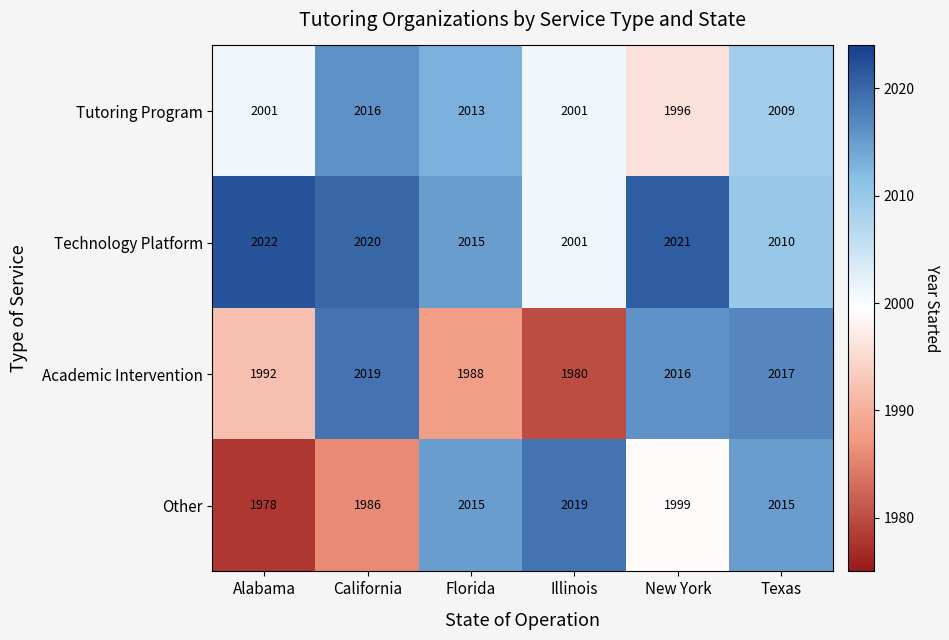

What is the total value across all series at Illinois?

8001